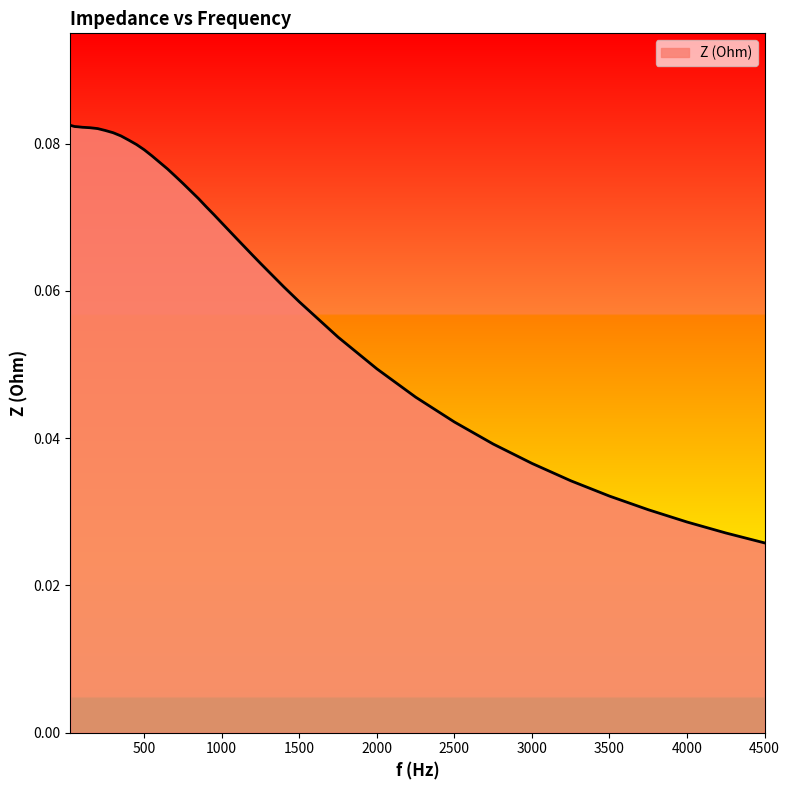

Does the chart display data point markers on the line(s)?

No